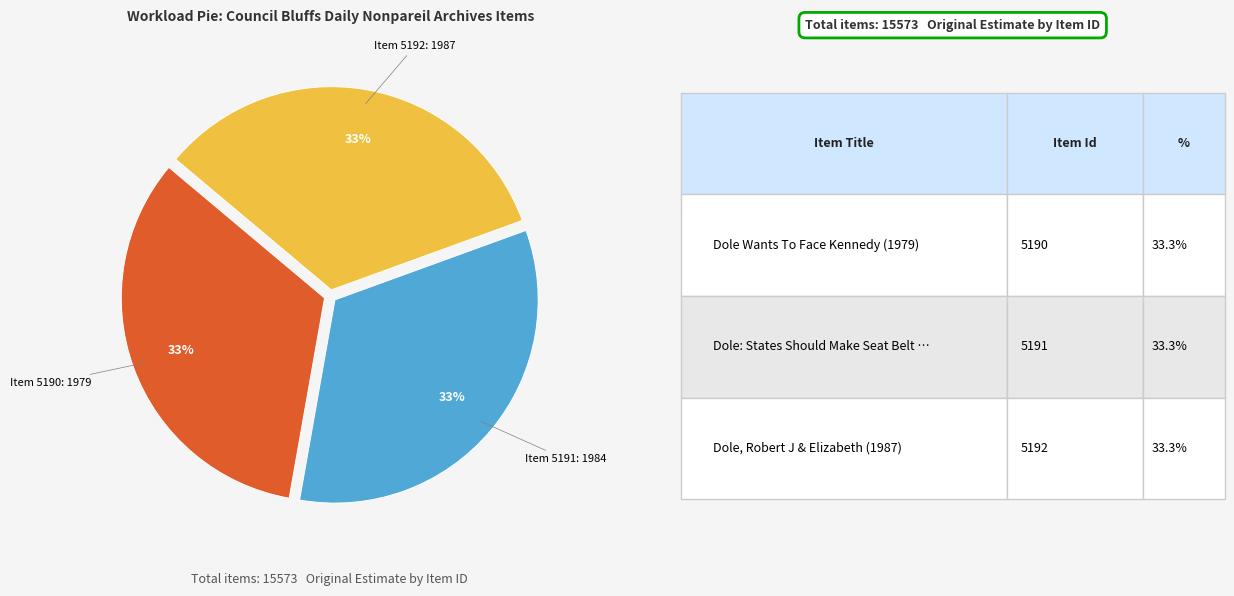

To the nearest percent, what is the average slice percentage?

33%